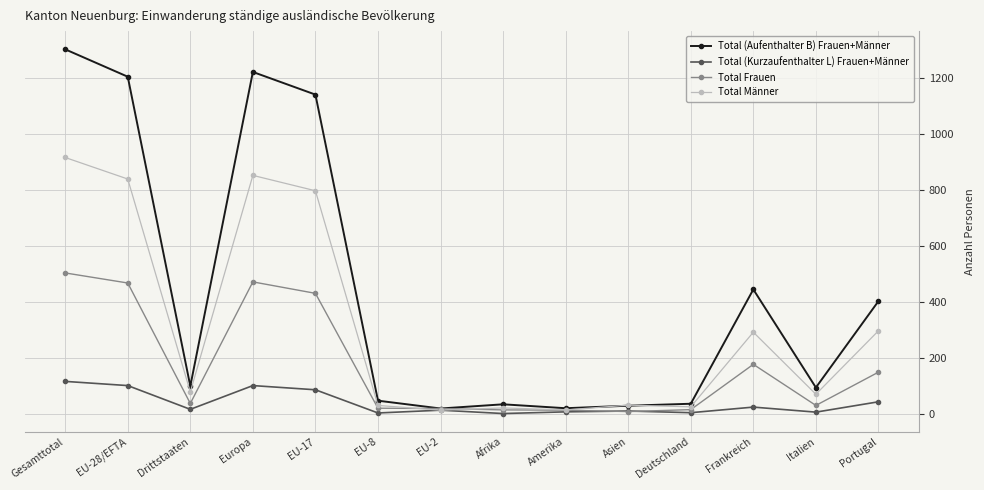

At which category is the sum across all series the highest?

Gesamttotal